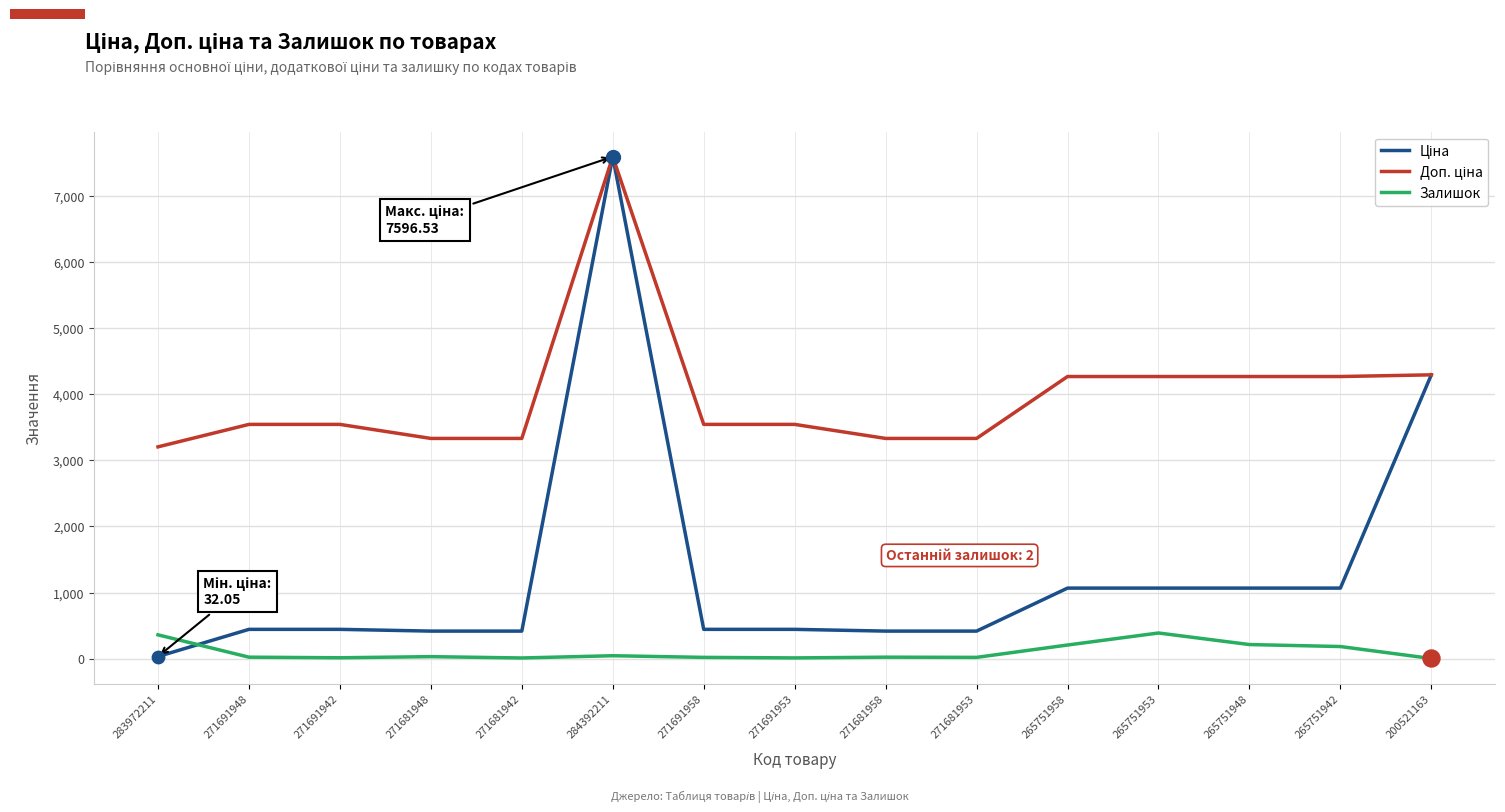

What is the total value across all series at 265751958?

5542.8